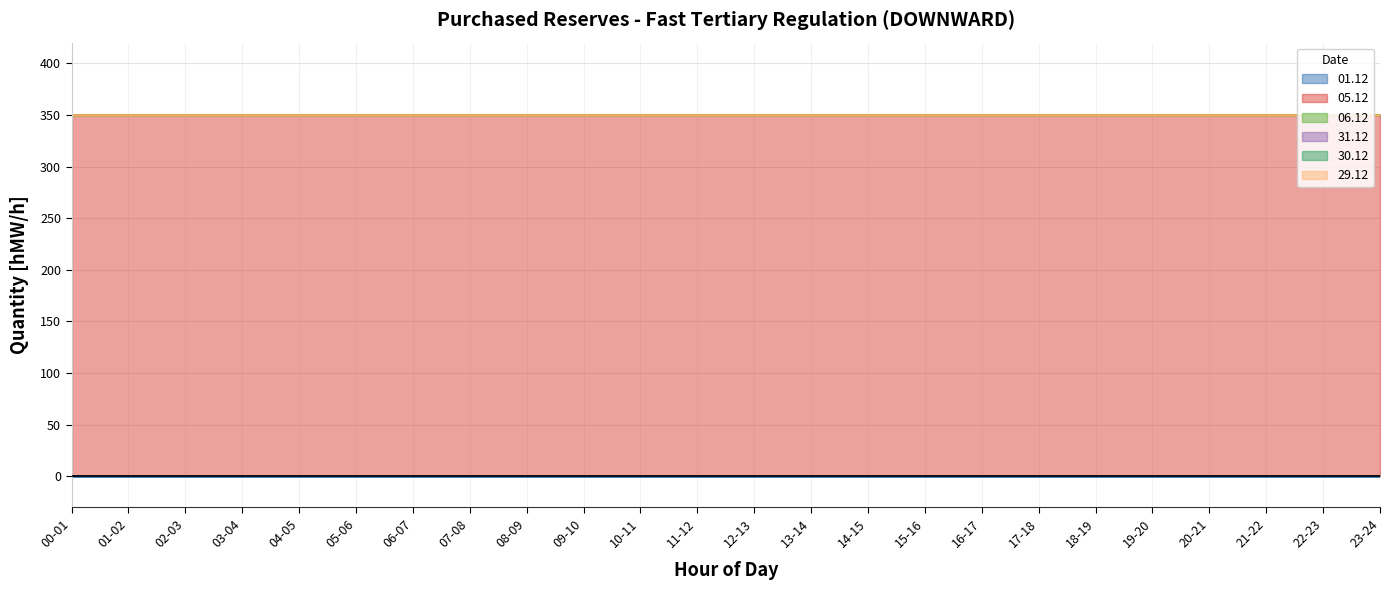

Is the value of 30.12 at 11-12 greater than the value of 31.12 at 04-05?

No